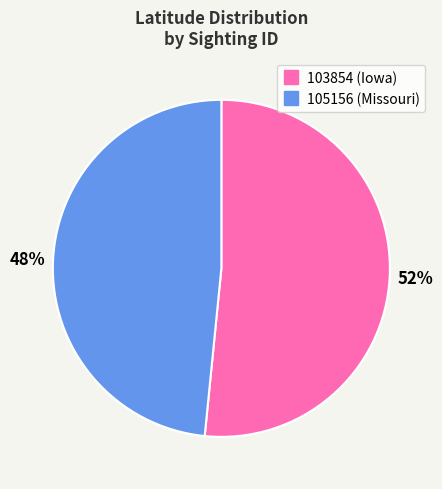

Combined, do 103854 and 105156 account for over 50%?

Yes